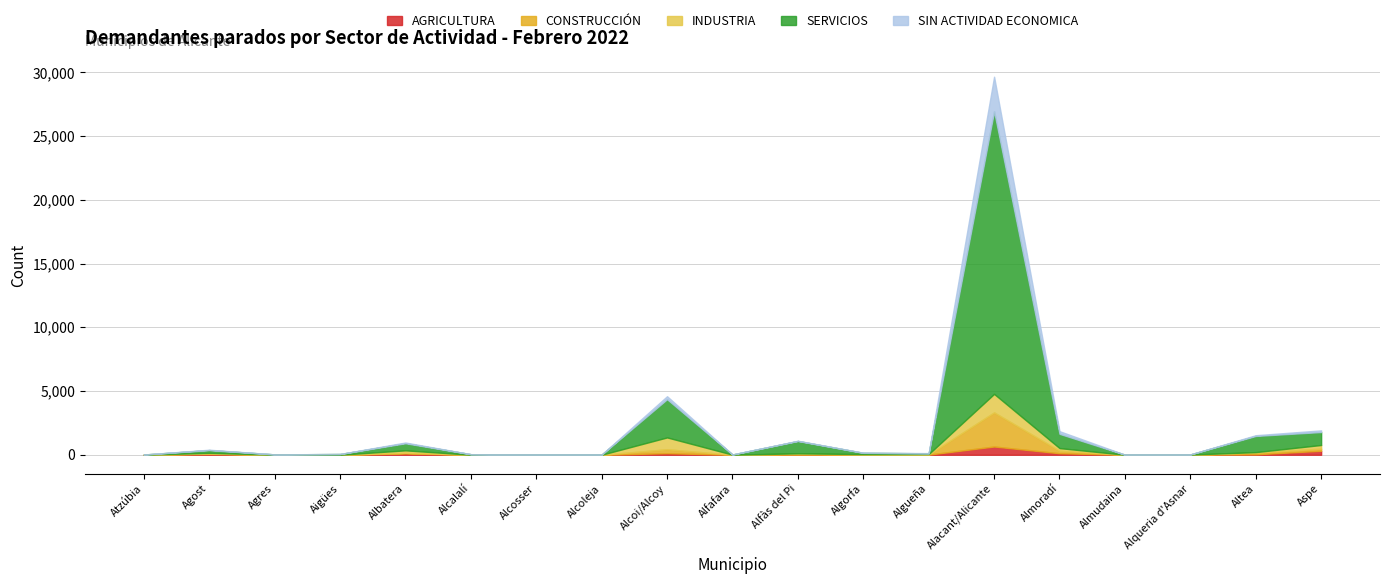

What is the average value of the AGRICULTURA series?

76